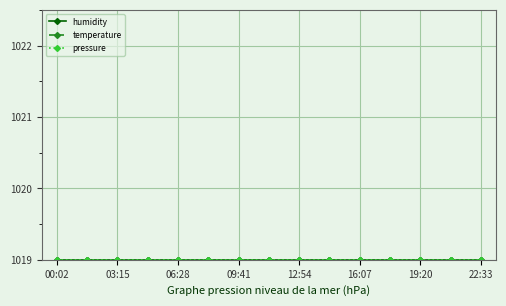

True or false: humidity has more than 1 interior local peaks.

False